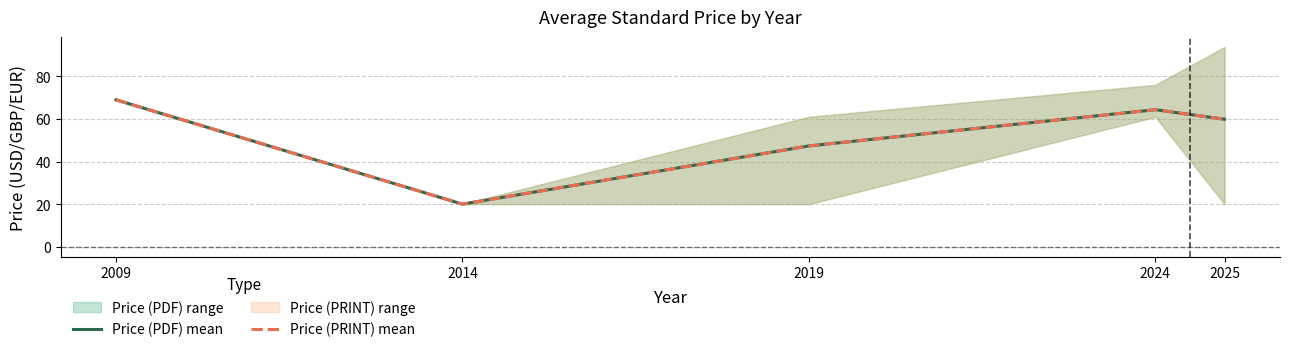

Which series has the largest total across all categories?

Price (PDF) mean